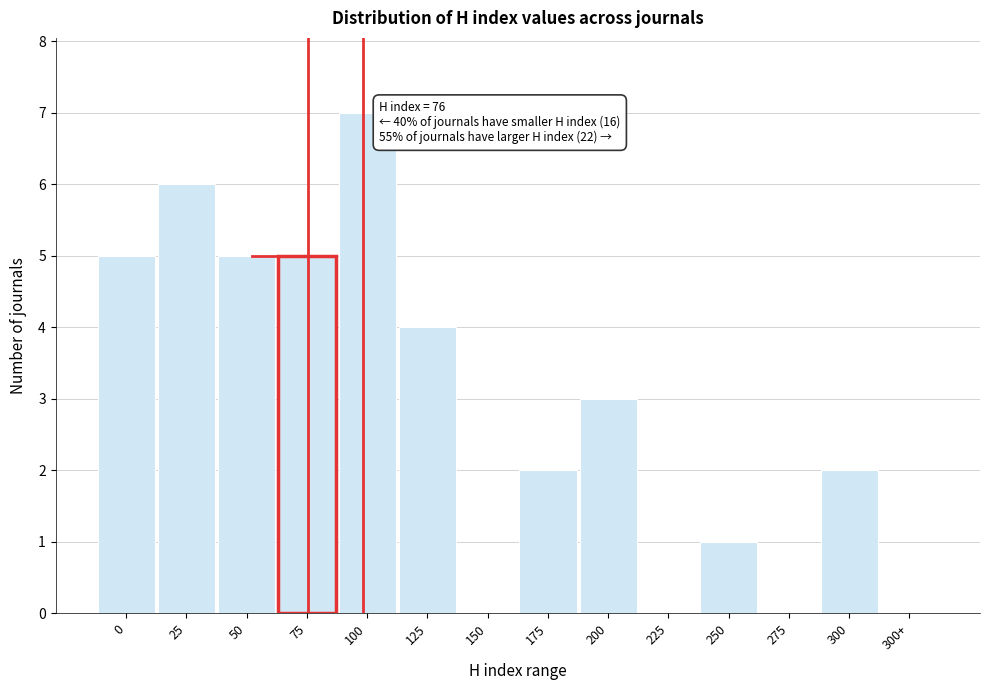

Reading left to right, list all the values displayed in this chart.

0=5	25=6	50=5	75=5	100=7	125=4	150=0	175=2	200=3	225=0	250=1	275=0	300=2	300+=0